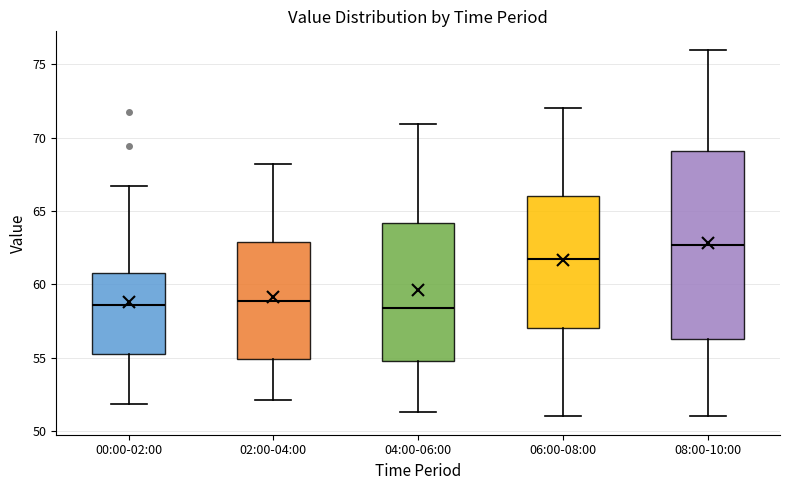

Where is the upper edge of the box for 00:00-02:00 on the y-axis? The values are not printed on the chart, so give them approximately, as read against the axis.

61.0